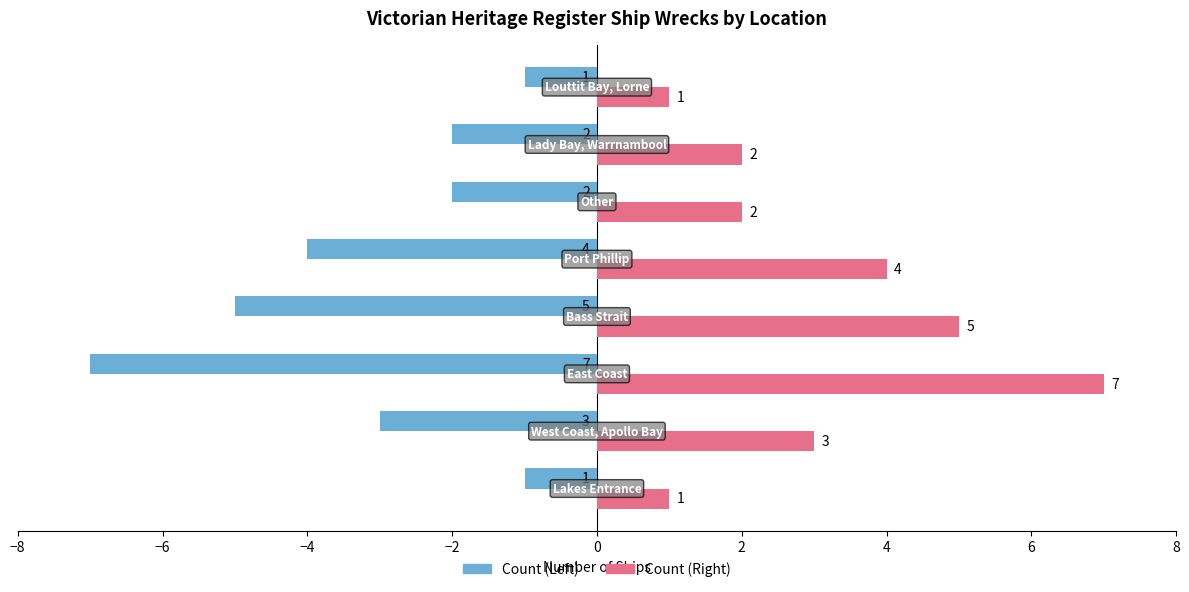

List the series in order of their overall mean, highest first.

Count (Right), Count (Left)